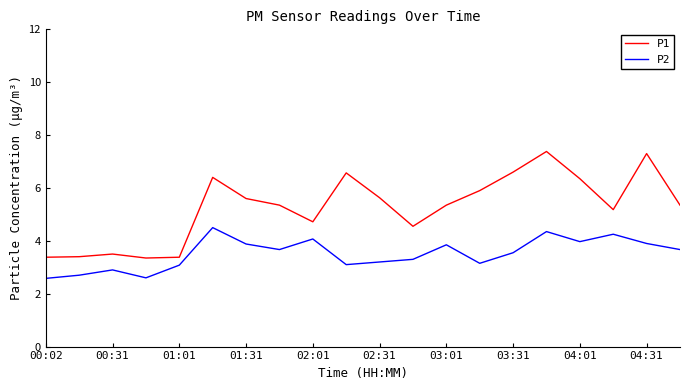

True or false: P2 and P1 cross at least once.

False